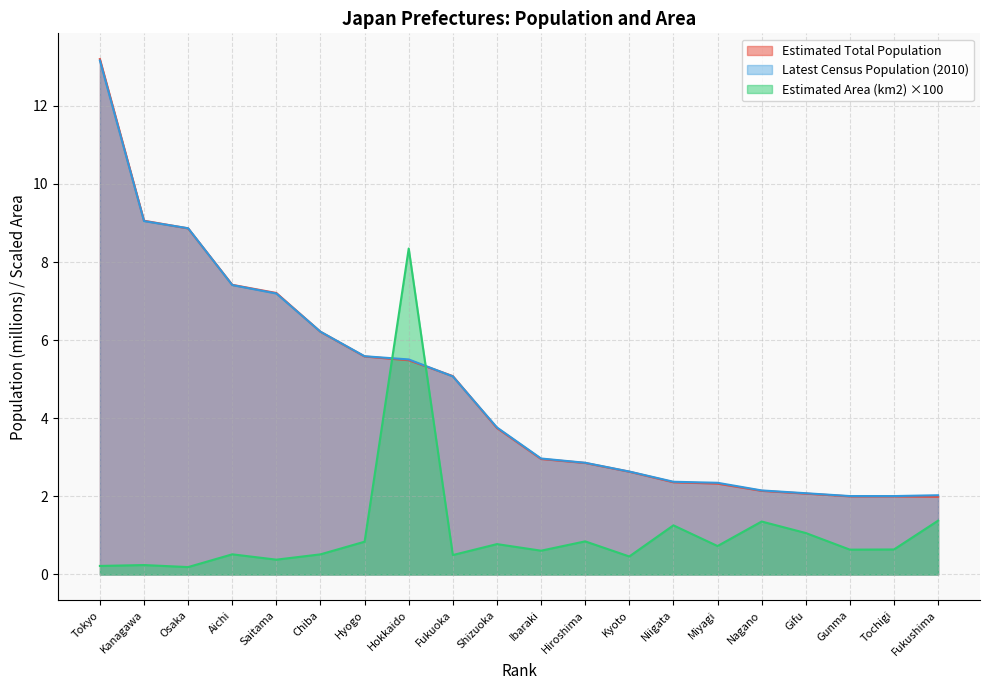

How many data points in Estimated Total Population are less than 3?

10